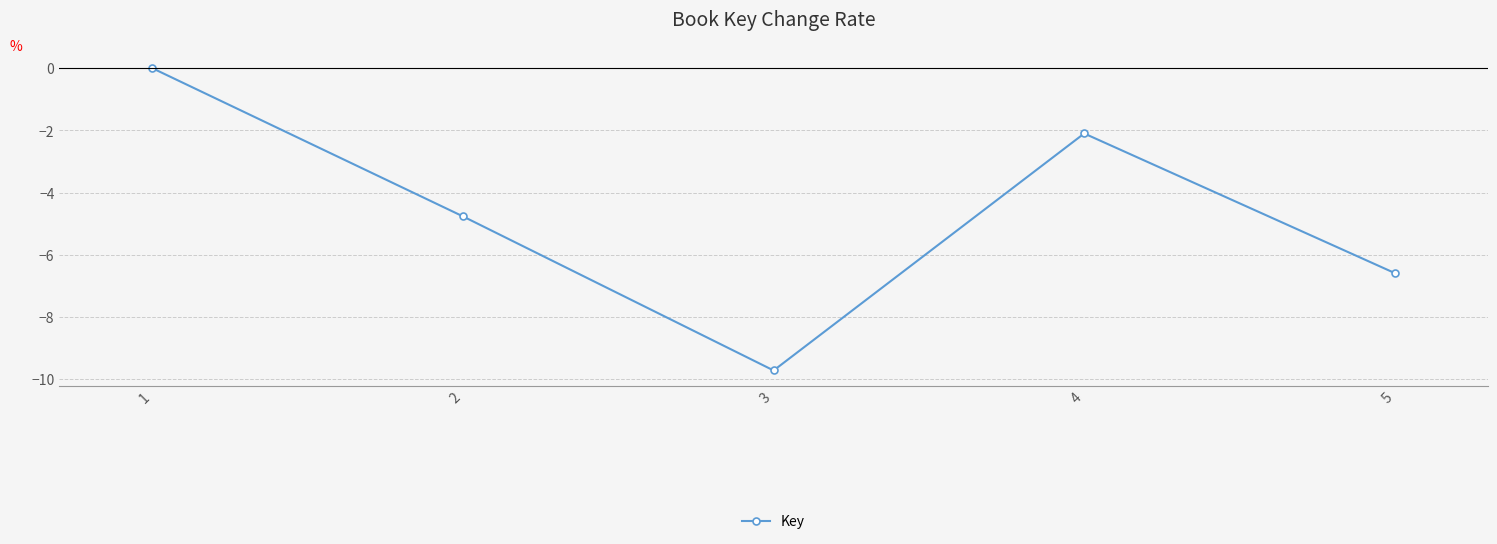

Which category has the lowest value across all series?

3